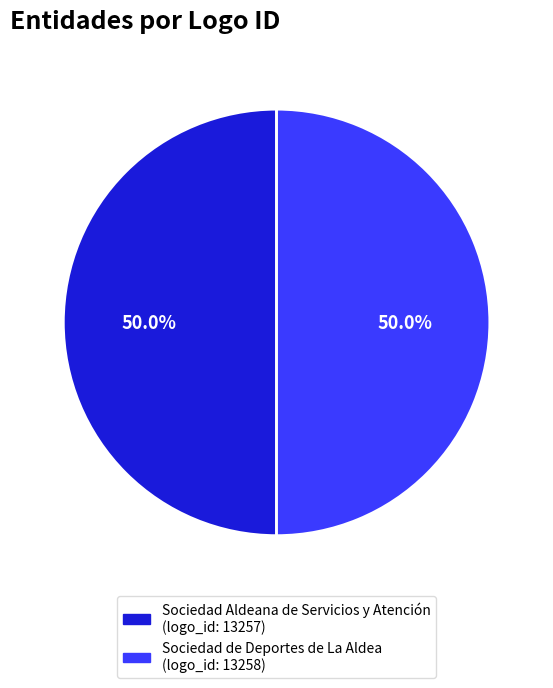

What is the ratio of the value at Sociedad de Deportes de La Aldea to the value at Sociedad Aldeana de Servicios y Atención?

1.0